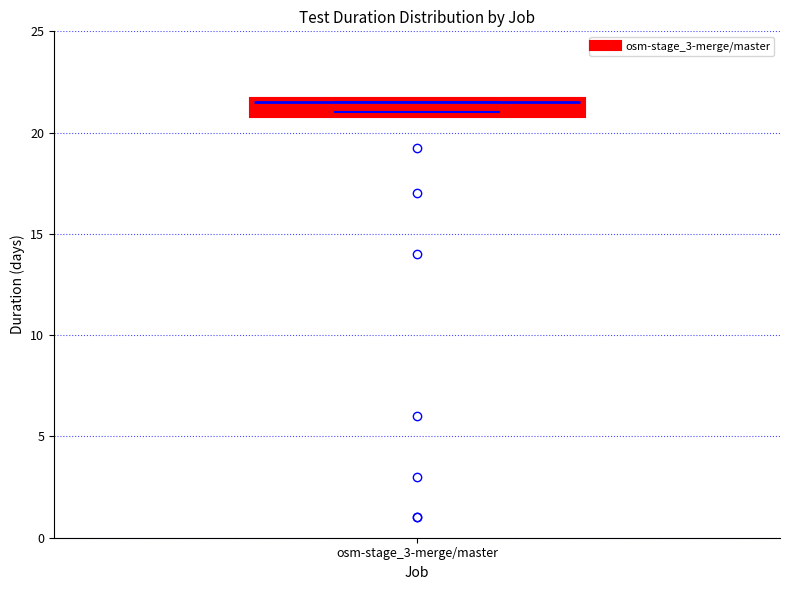

Where is the lower edge of the box for osm-stage_3-merge/master on the y-axis? The values are not printed on the chart, so give them approximately, as read against the axis.

21.0